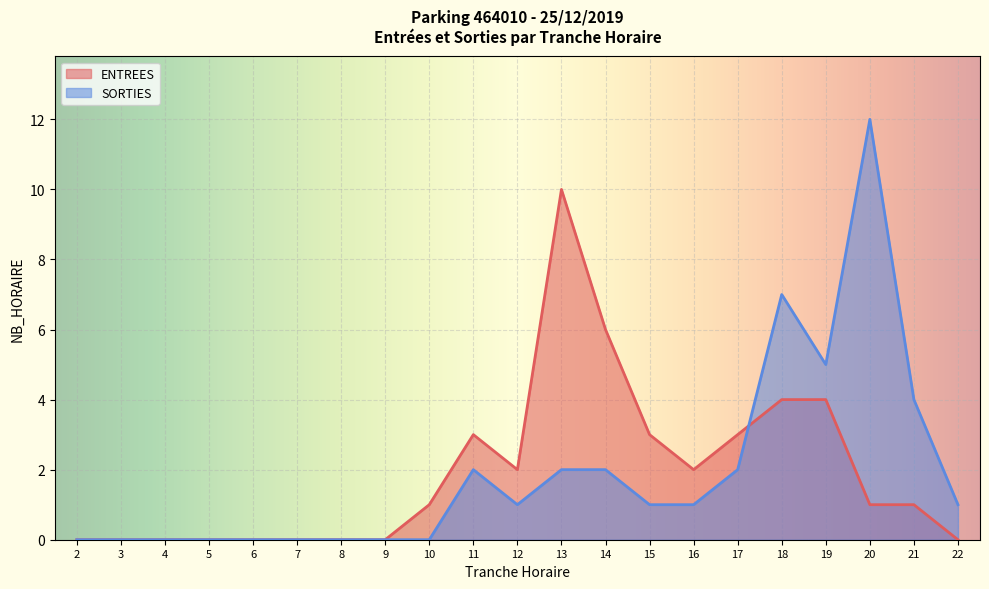

The ENTREES series shows 0 at 2. True or false?

True